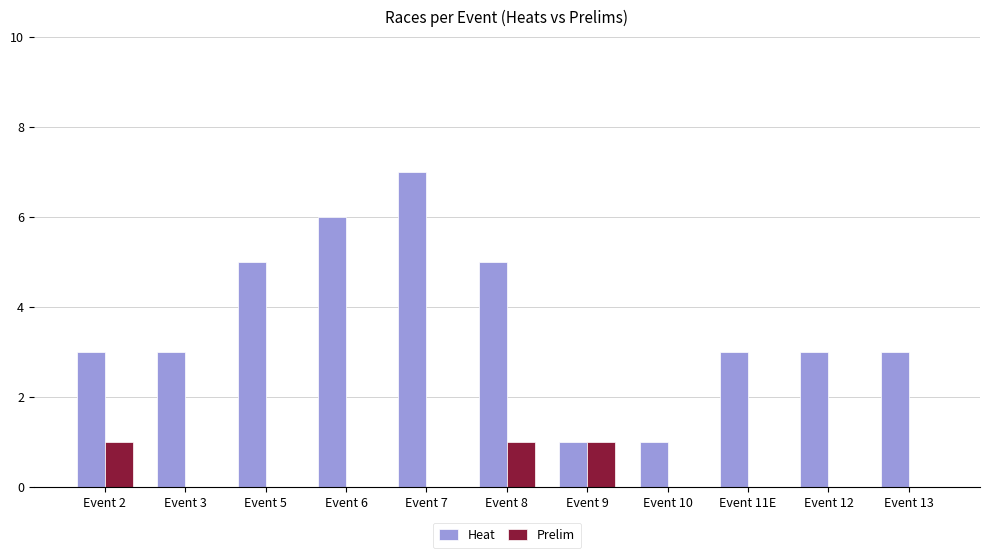

What is the sum of all Prelim values?

3